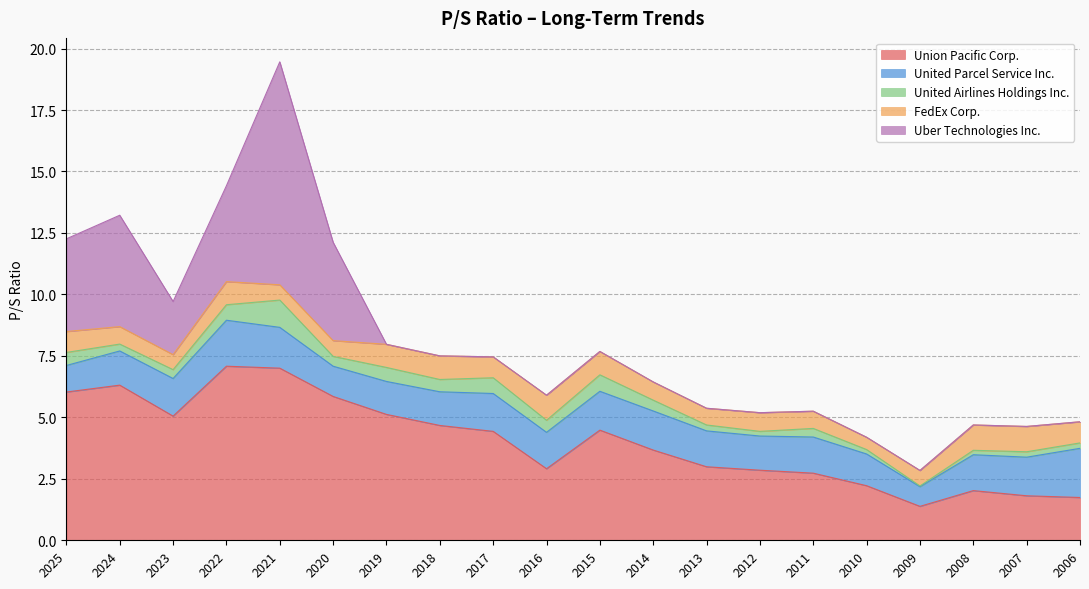

How many interior local peaks does the United Airlines Holdings Inc. series have?

5